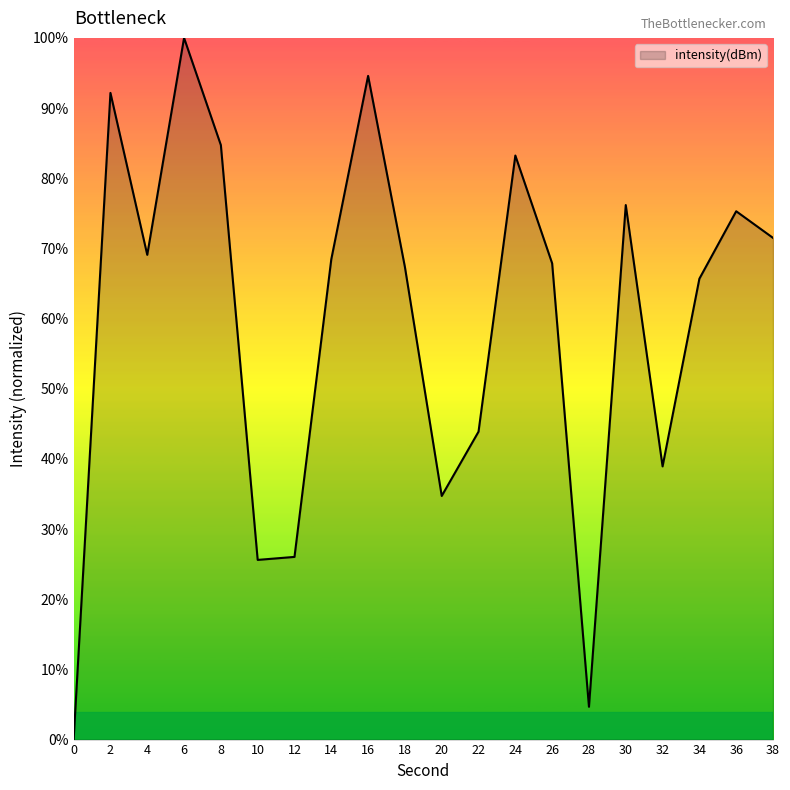

What is the difference between the maximum and minimum values?

100.0